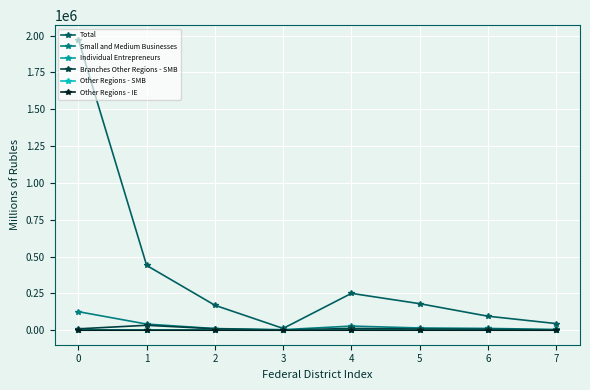

True or false: Branches Other Regions - SMB has more than 0 interior local peaks.

True